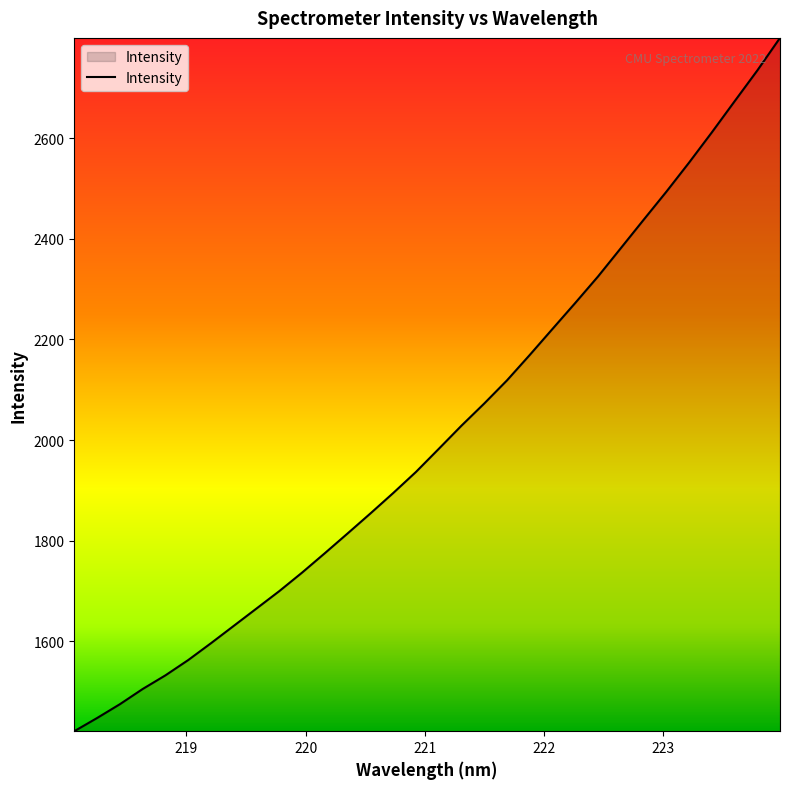

What is the greatest value displayed?

2799.5